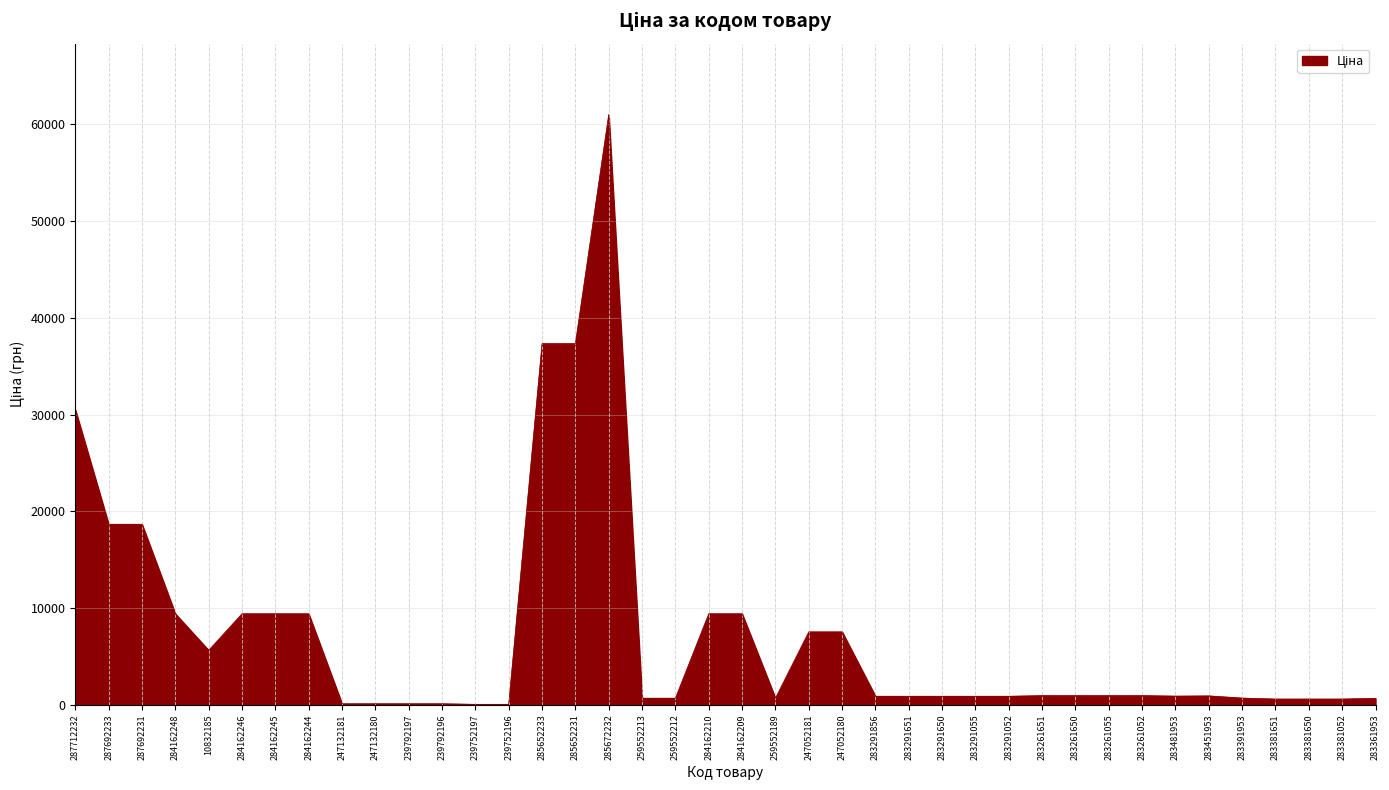

What is the sum of all values?

296722.8